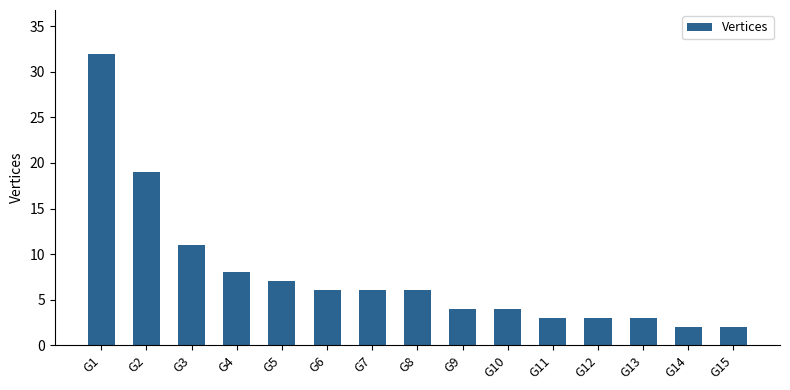

Read the value at G9.

4